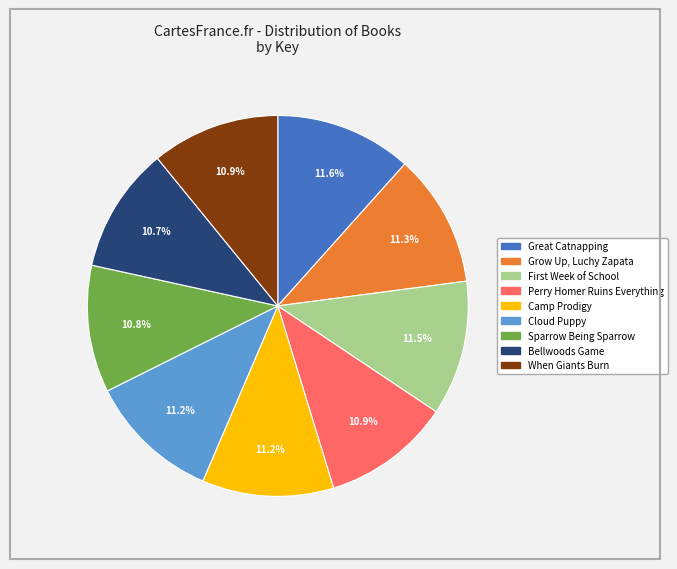

Does any single category account for the majority?

No